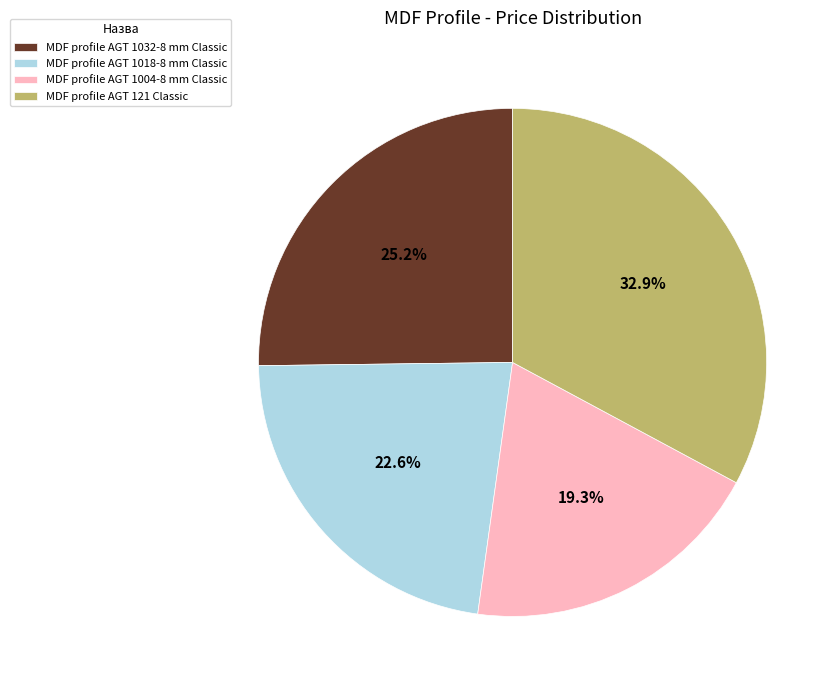

To the nearest percent, what is the combined percentage of MDF profile AGT 121 Classic and MDF profile AGT 1032-8 mm Classic?

58%